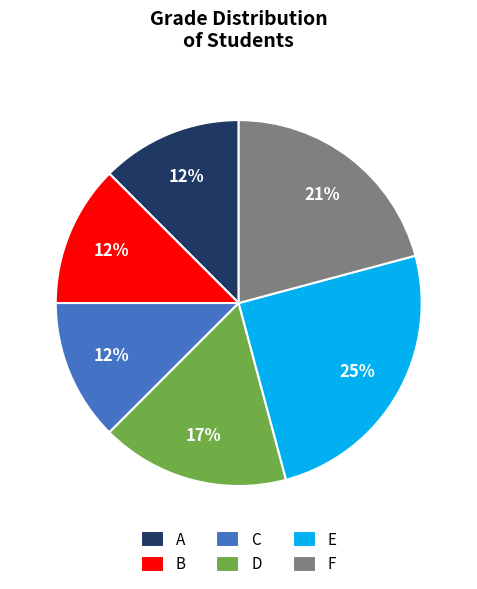

Is the sum of D and B greater than half?

No